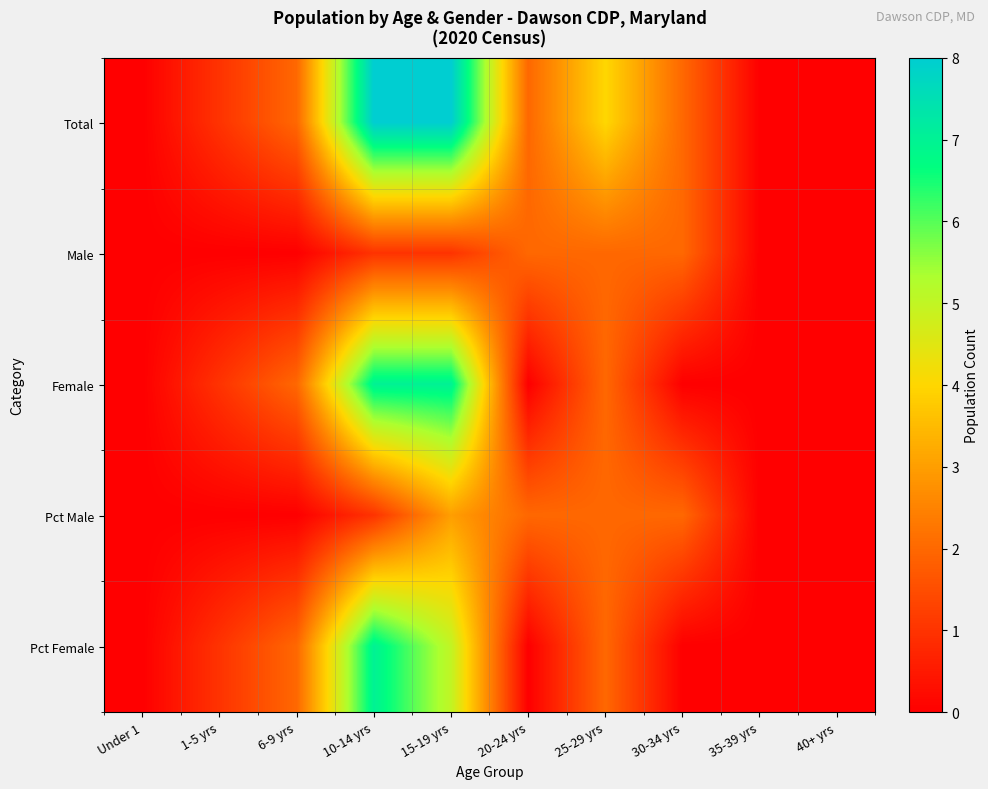

List the series in order of their peak value, highest first.

Total, Female, Pct Female, Pct Male, Male